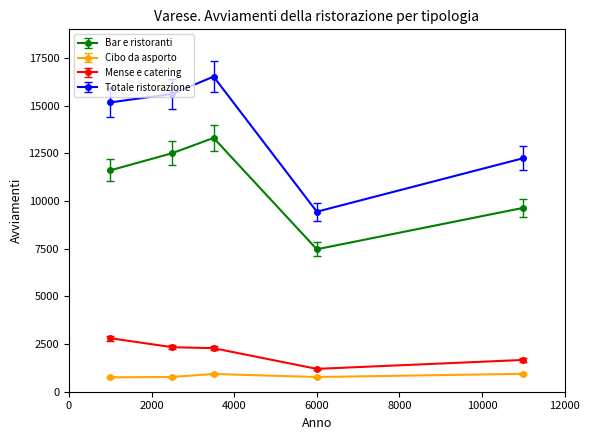

List the series in order of their peak value, lowest first.

Cibo da asporto, Mense e catering, Bar e ristoranti, Totale ristorazione